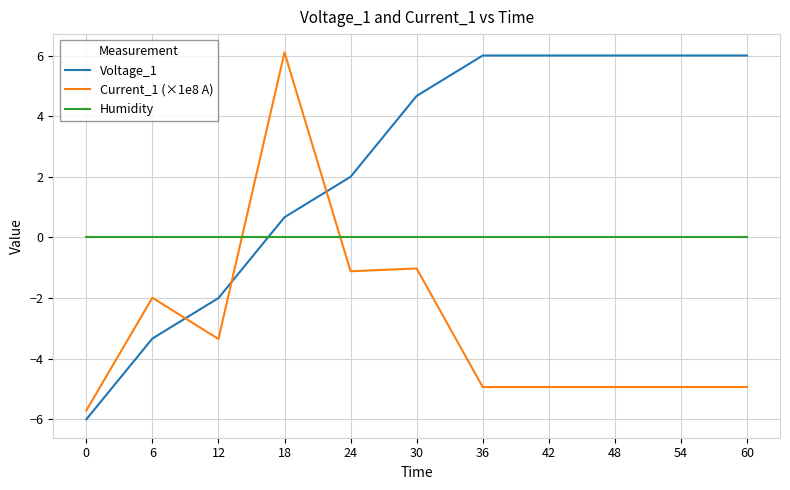

What are all the series names shown in the legend?

Voltage_1, Current_1 (×1e8 A), Humidity